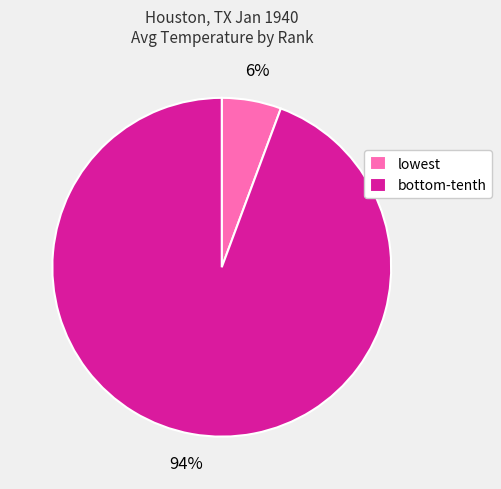

To the nearest percent, what is the average slice percentage?

50%